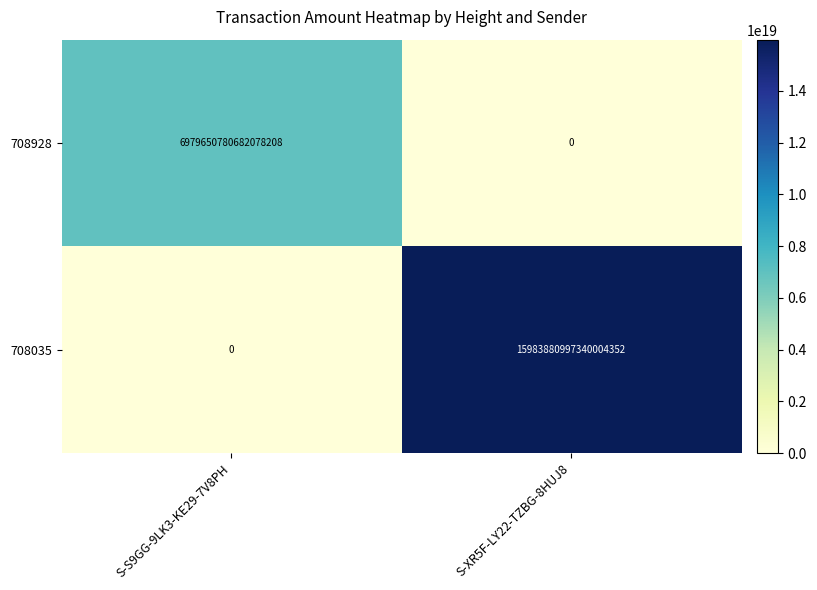

Which series has the largest range (max minus min)?

708035